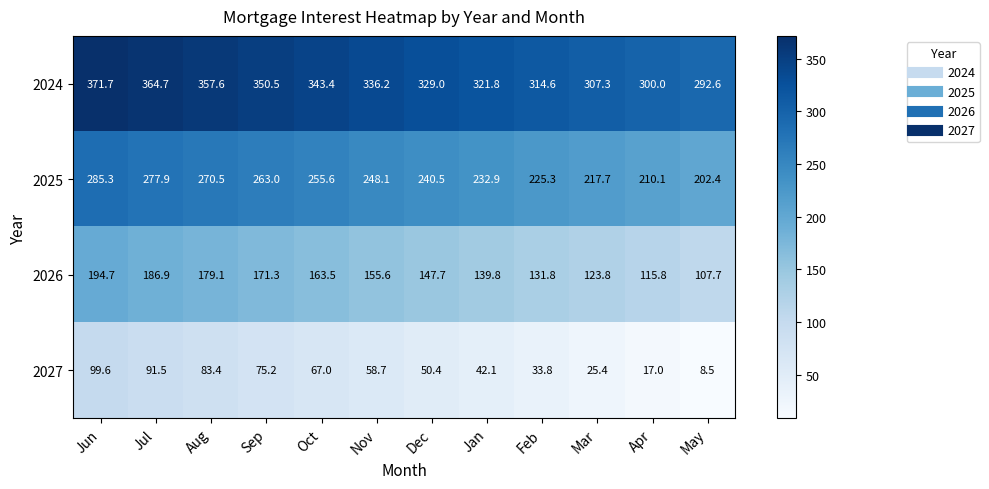

At how many categories does at least one series exceed 183?

12